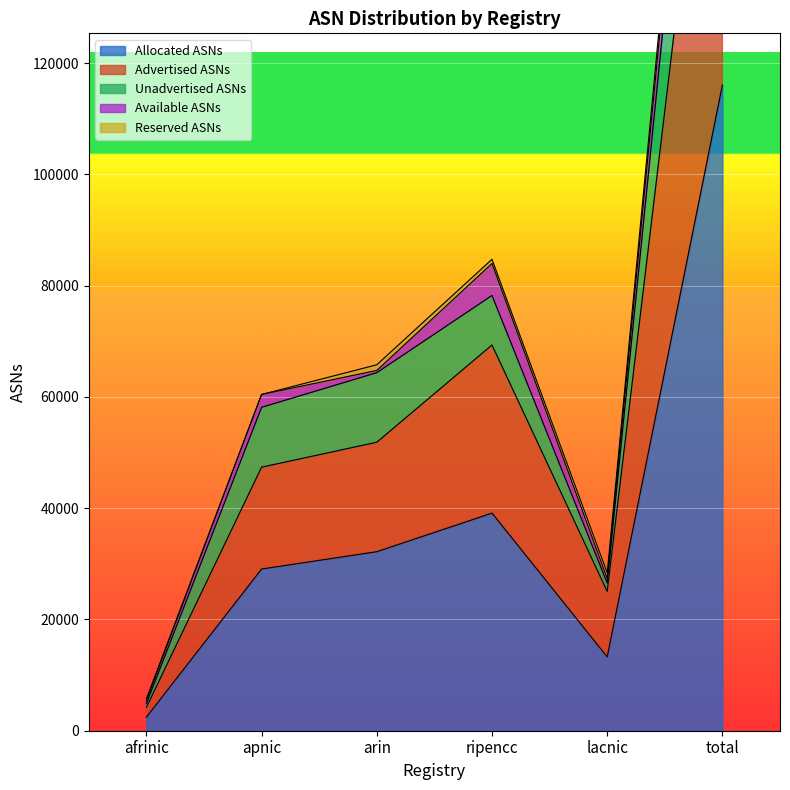

True or false: Advertised ASNs and Allocated ASNs cross at least once.

False